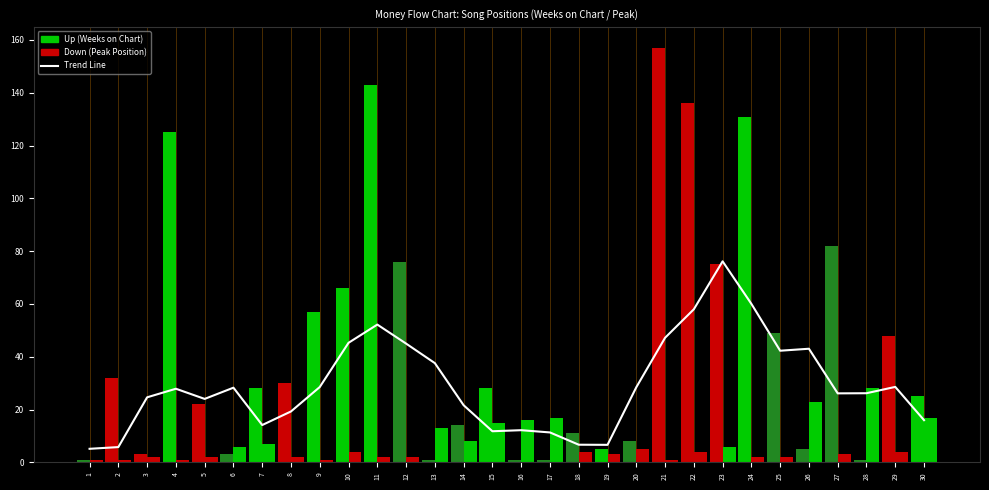

Reading right to left, transcribe all the data shown in this chart.

Trend Line: 16.0	28.6	26.2	26.1	43.0	42.3	60.0	76.2	58.0	47.2	28.5	6.7	6.7	11.4	12.2	11.8	21.6	37.6	45.0	52.2	45.3	28.6	19.3	14.1	28.3	24.1	27.9	24.6	5.8	5.1
Weeks on Chart: 25.0	48.0	1.0	82.0	5.0	49.0	131.0	75.0	136.0	157.0	8.0	5.0	11.0	1.0	1.0	28.0	14.0	1.0	76.0	143.0	66.0	57.0	30.0	28.0	3.0	22.0	125.0	3.0	32.0	1.0
Peak Position: 17.0	4.0	28.0	3.0	23.0	2.0	2.0	6.0	4.0	1.0	5.0	3.0	4.0	17.0	16.0	15.0	8.0	13.0	2.0	2.0	4.0	1.0	2.0	7.0	6.0	2.0	1.0	2.0	1.0	1.0